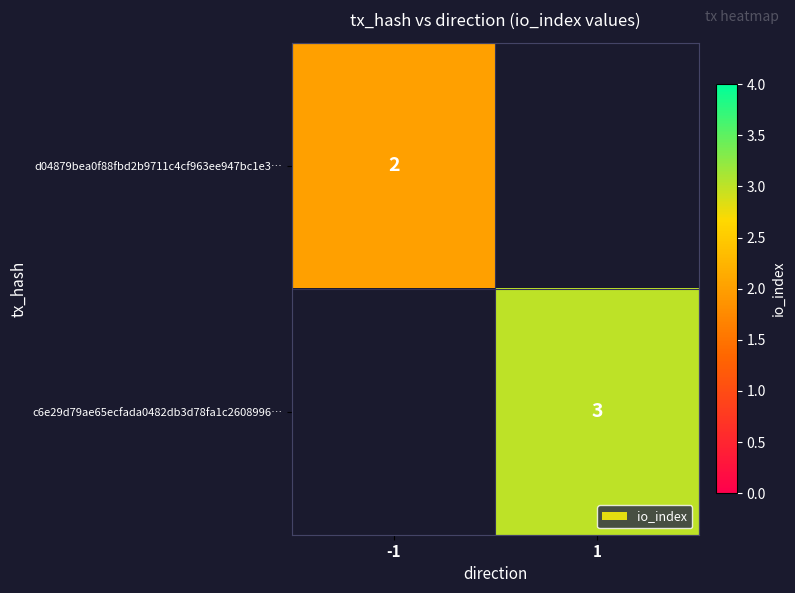

The c6e29d79ae65ecfada0482db3d78fa1c2608996… series shows 1.1 at 1. True or false?

False